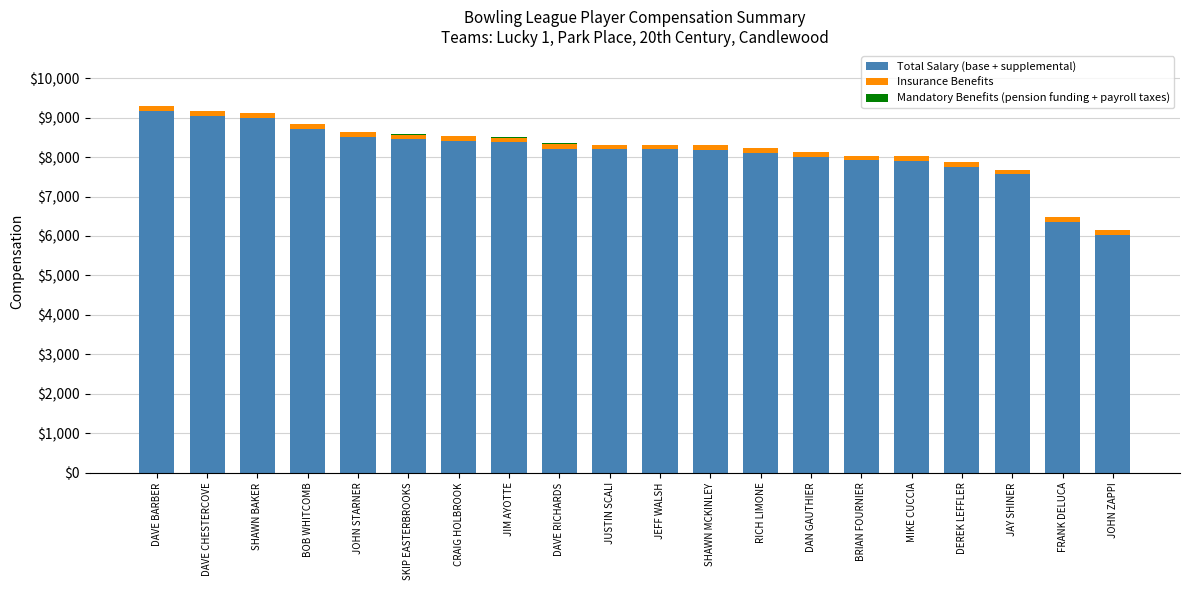

True or false: Total Salary (base + supplemental) has a value of 8374 at JIM AYOTTE.

True